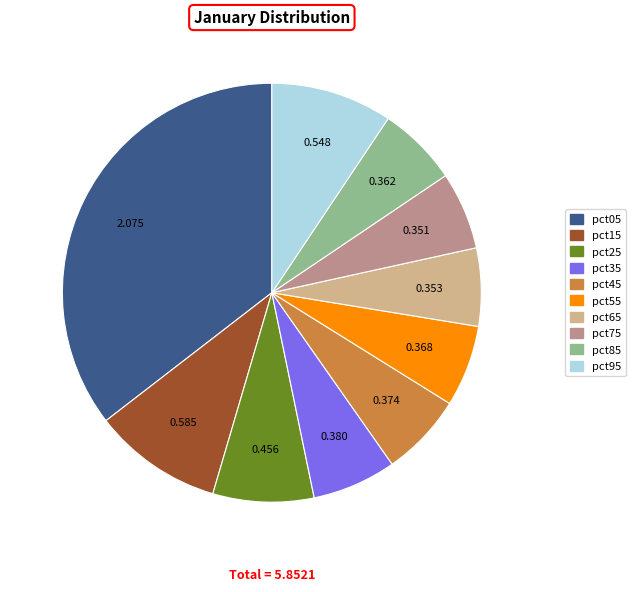

Is pct45 the majority of the pie?

No